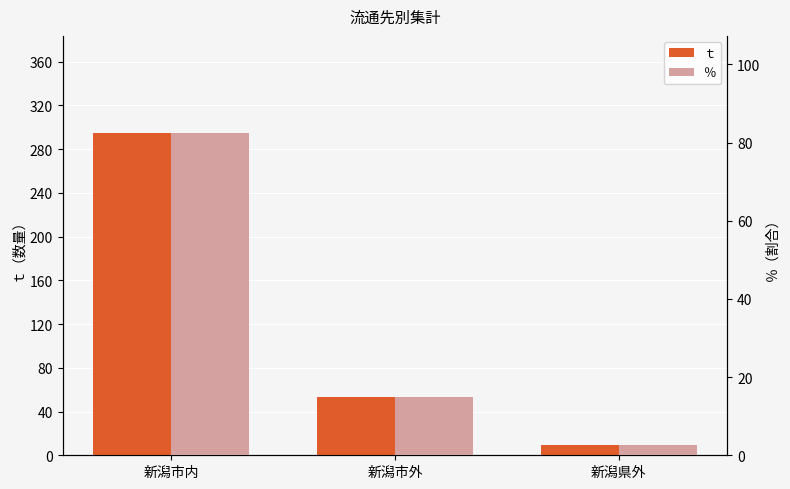

How many bars are there in each group?

2